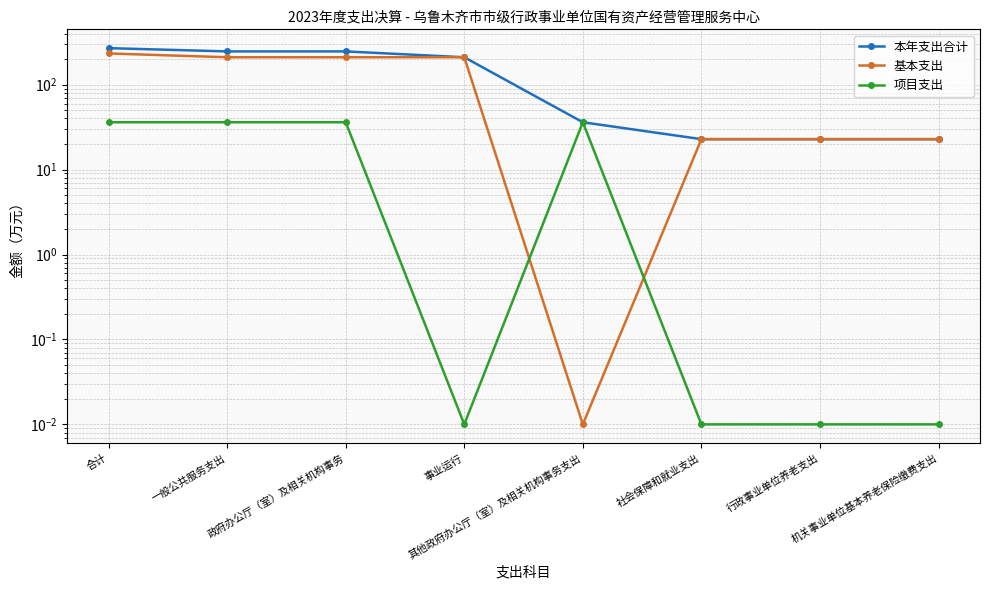

True or false: 基本支出 has more than 0 points higher than both neighbors.

False